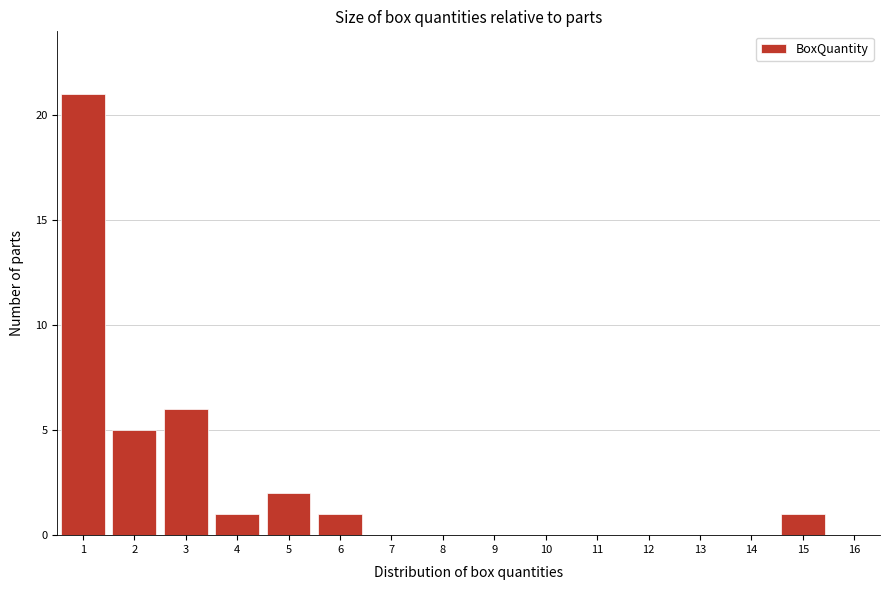

Reading right to left, what are all the values shown in this chart?

16=0	15=1	14=0	13=0	12=0	11=0	10=0	9=0	8=0	7=0	6=1	5=2	4=1	3=6	2=5	1=21